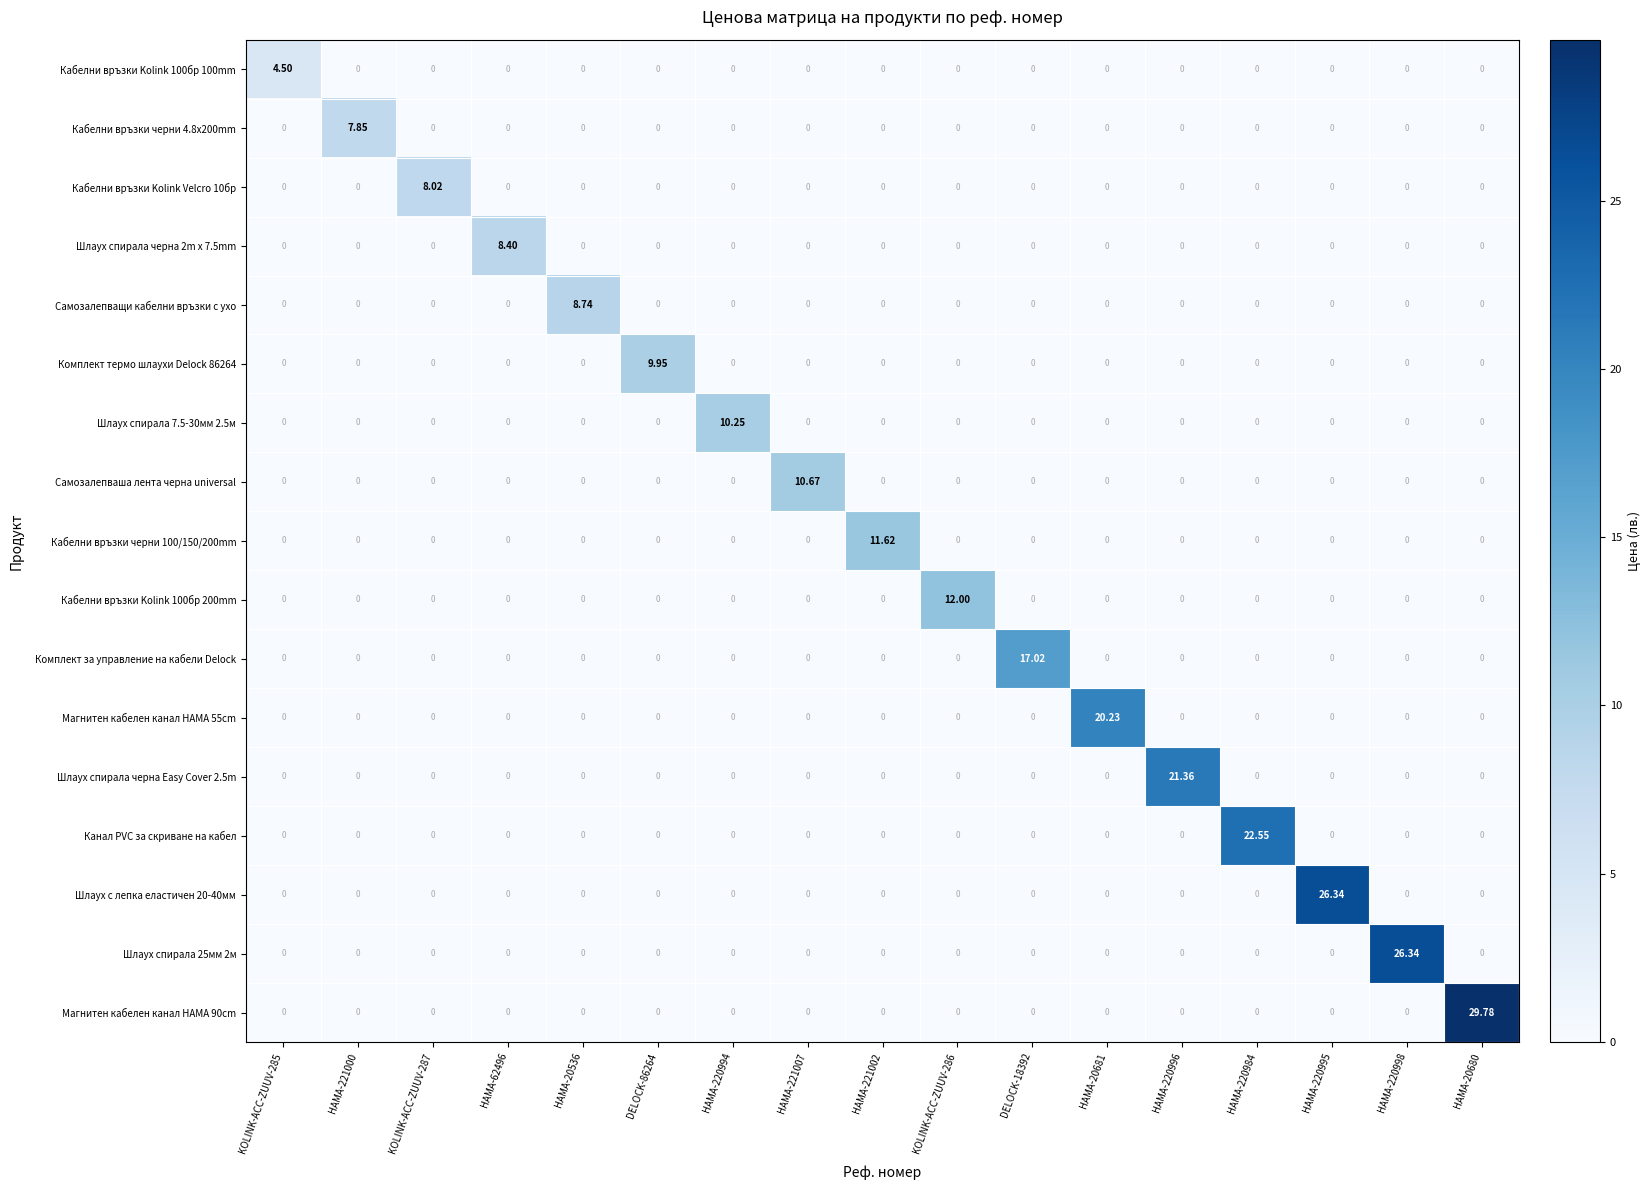

Between HAMA-62496 and HAMA-221007, which series saw the biggest shift?

Самозалепваша лента черна universal